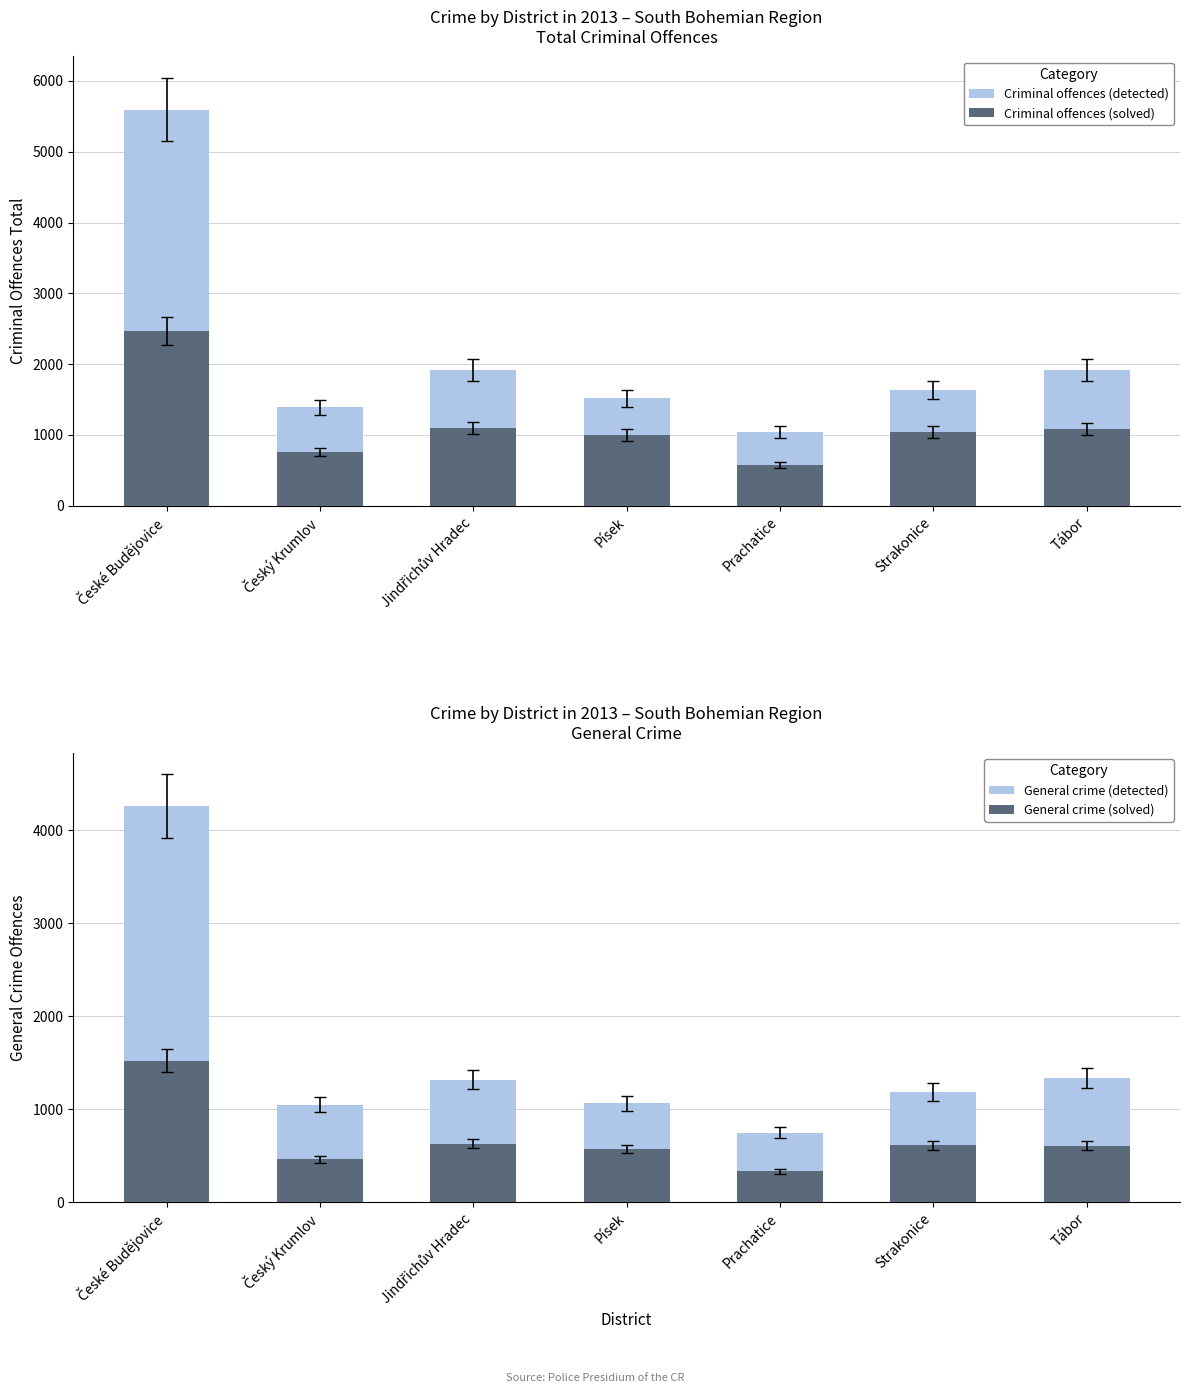

Between Český Krumlov and Strakonice, which is larger?

Strakonice